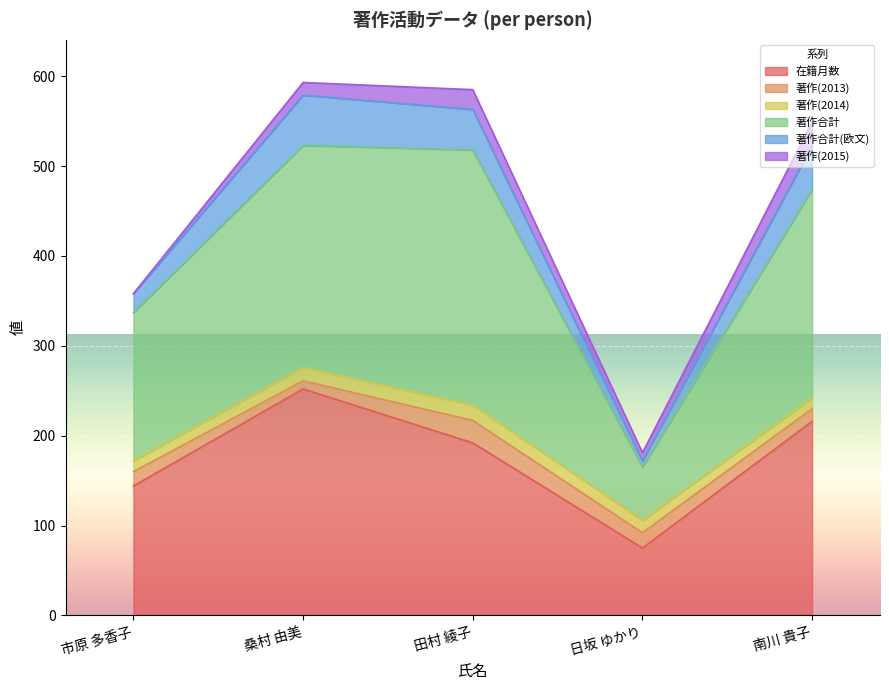

True or false: 在籍月数 and 著作合計(欧文) intersect in this chart.

False